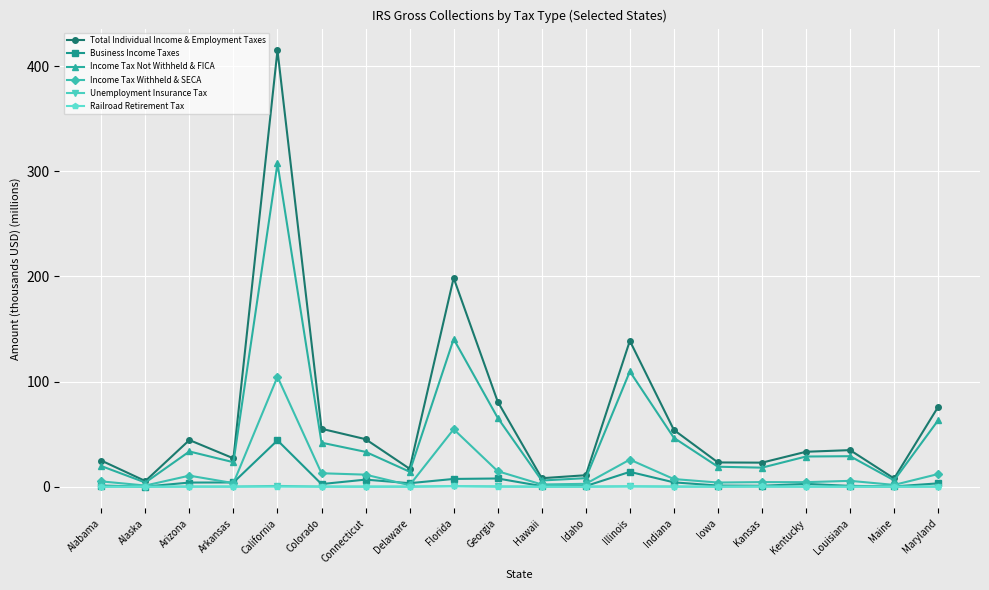

Which series has the largest total across all categories?

Total Individual Income & Employment Taxes